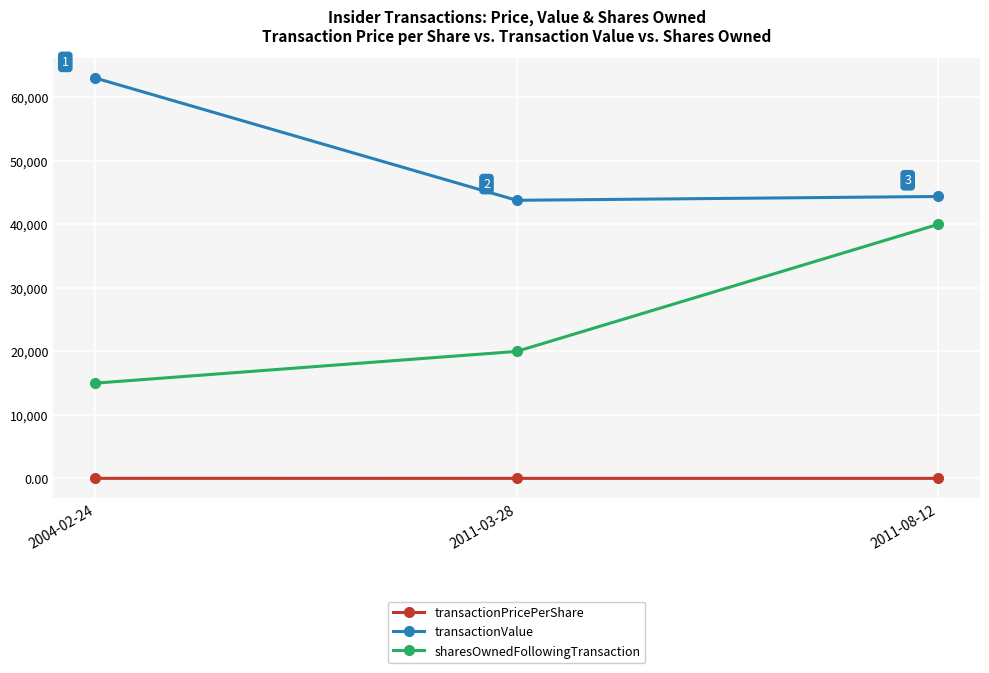

What is the smallest value displayed?

2.2